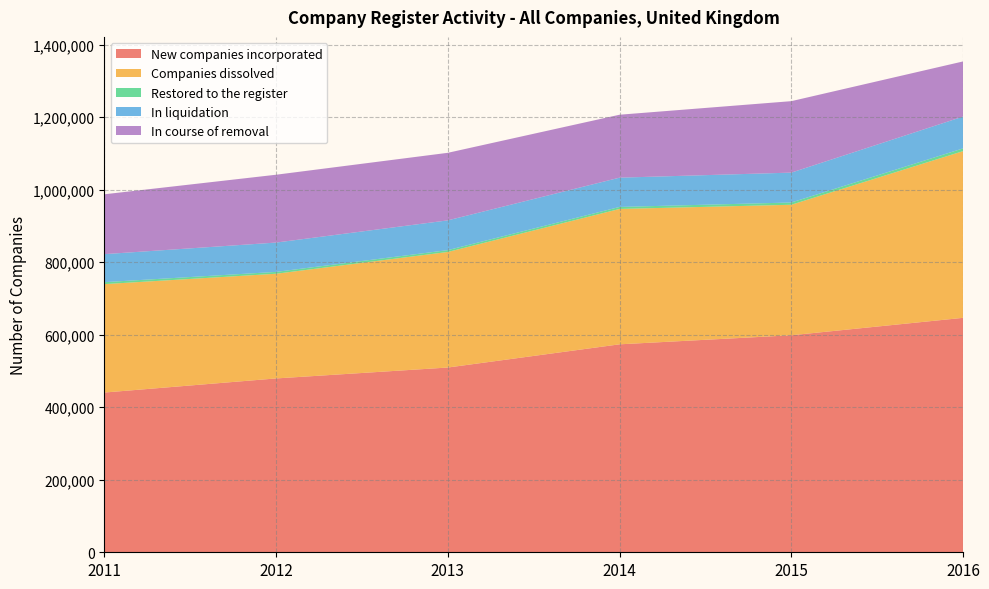

Reading left to right, list all the values displayed in this chart.

New companies incorporated: 440638	479545	509628	573658	598630	646703
Companies dissolved: 299072	288794	318807	373437	360015	459901
Restored to the register: 5413	5102	5079	5542	6236	7545
In liquidation: 77267	80883	82077	80743	82398	87759
In course of removal: 165142	187146	186349	173634	197143	152108